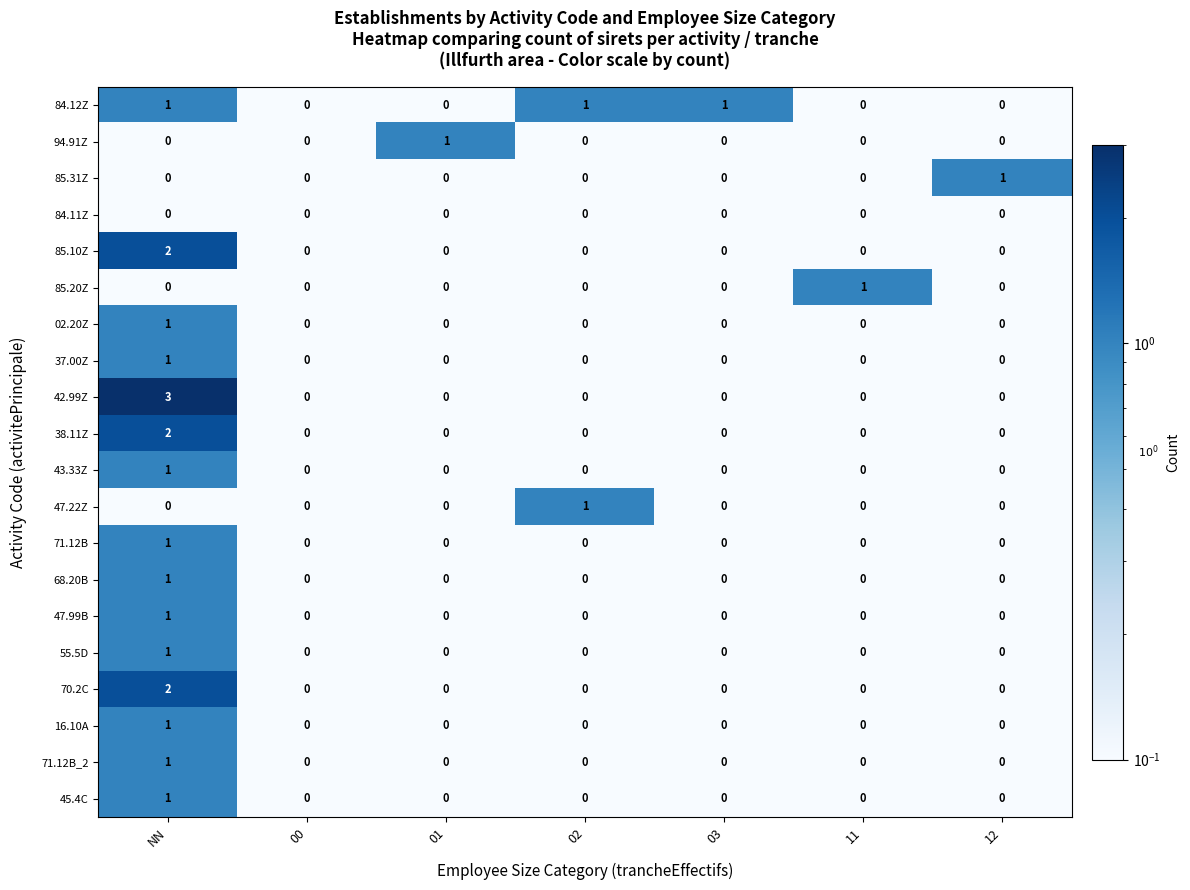

How many series are shown in this chart?

20